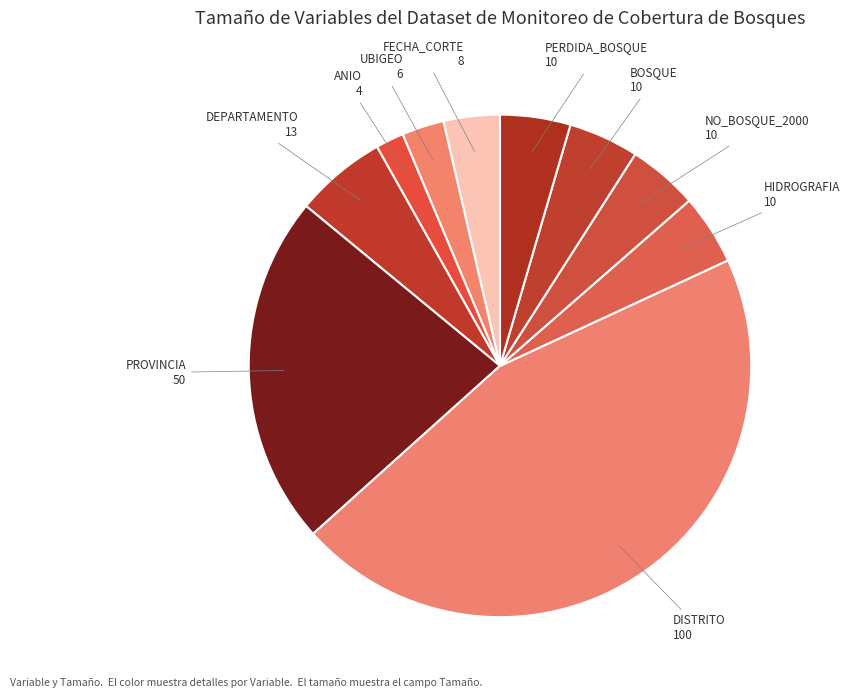

How many segments does this pie chart have?

10